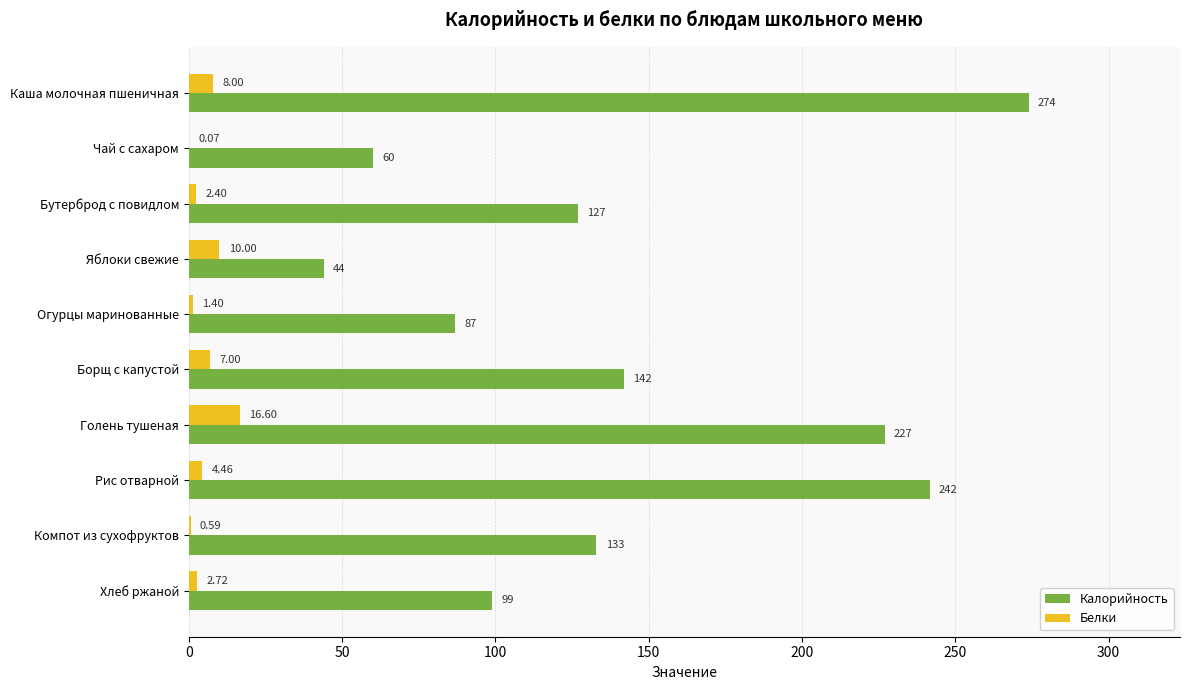

Which series has the largest total across all categories?

Калорийность